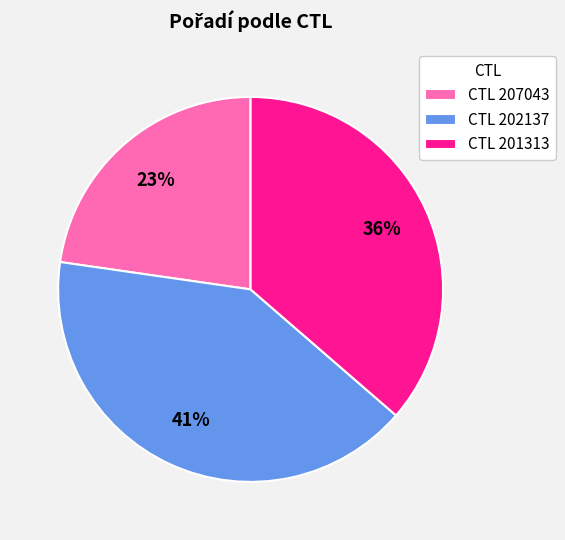

Which category has the biggest portion of the pie?

CTL 202137